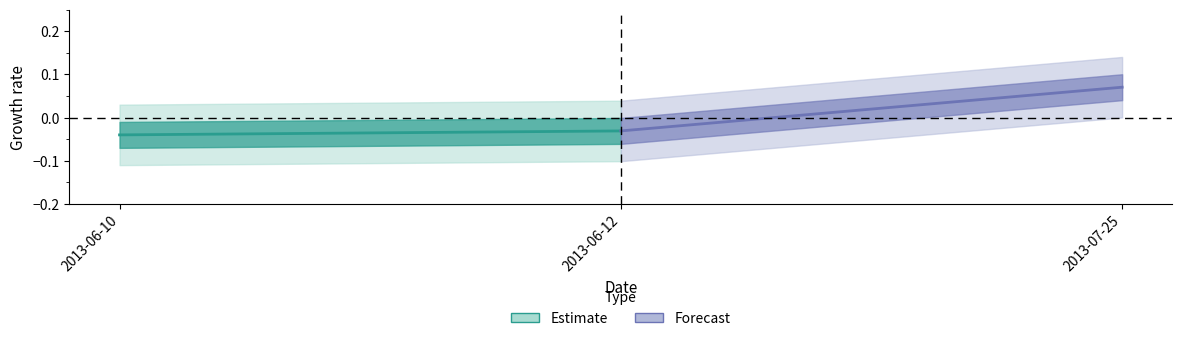

Which series has the largest total across all categories?

Forecast